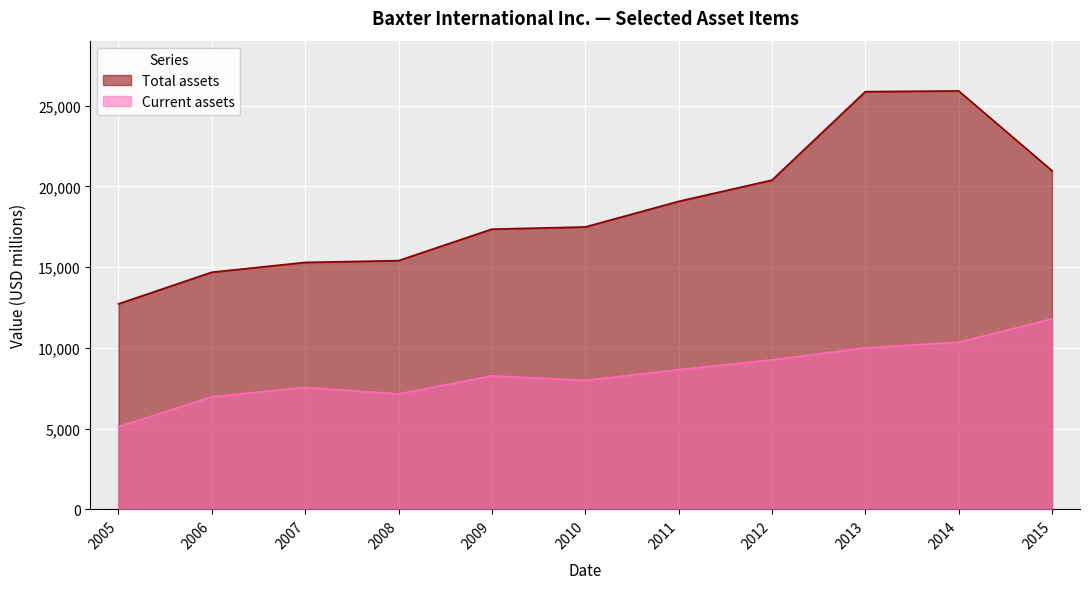

How many interior local peaks does the Current assets series have?

2